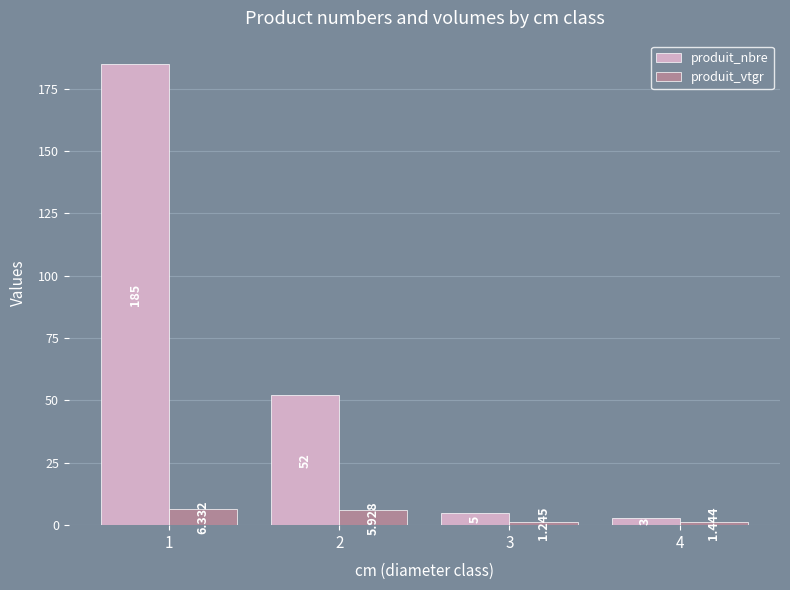

Rank the series by their average value, from lowest to highest.

produit_vtgr, produit_nbre